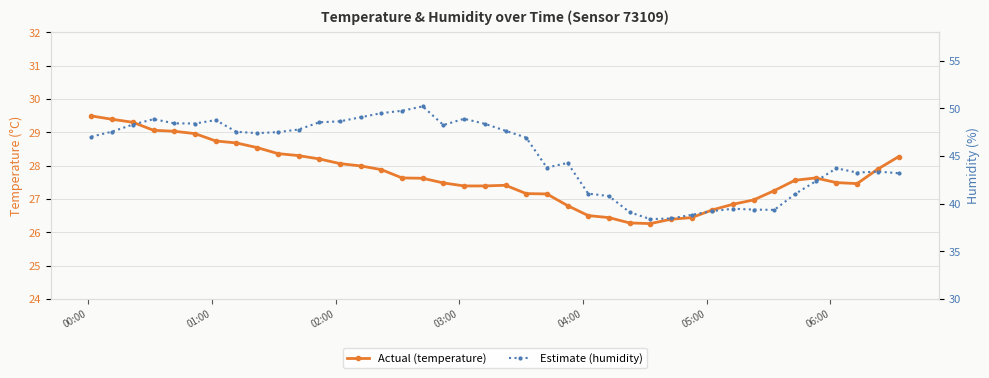

True or false: temperature has a value of 40.7 at 06:00.

False